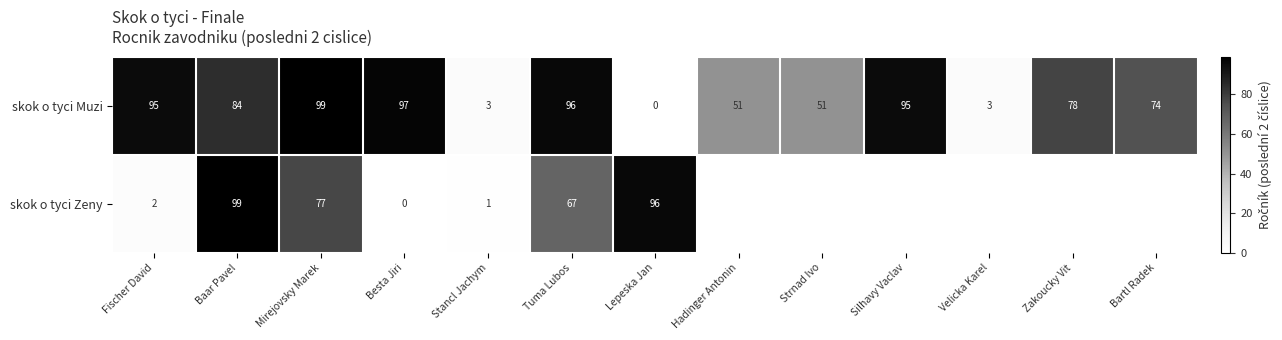

What is the maximum value for skok o tyci Muzi?

99